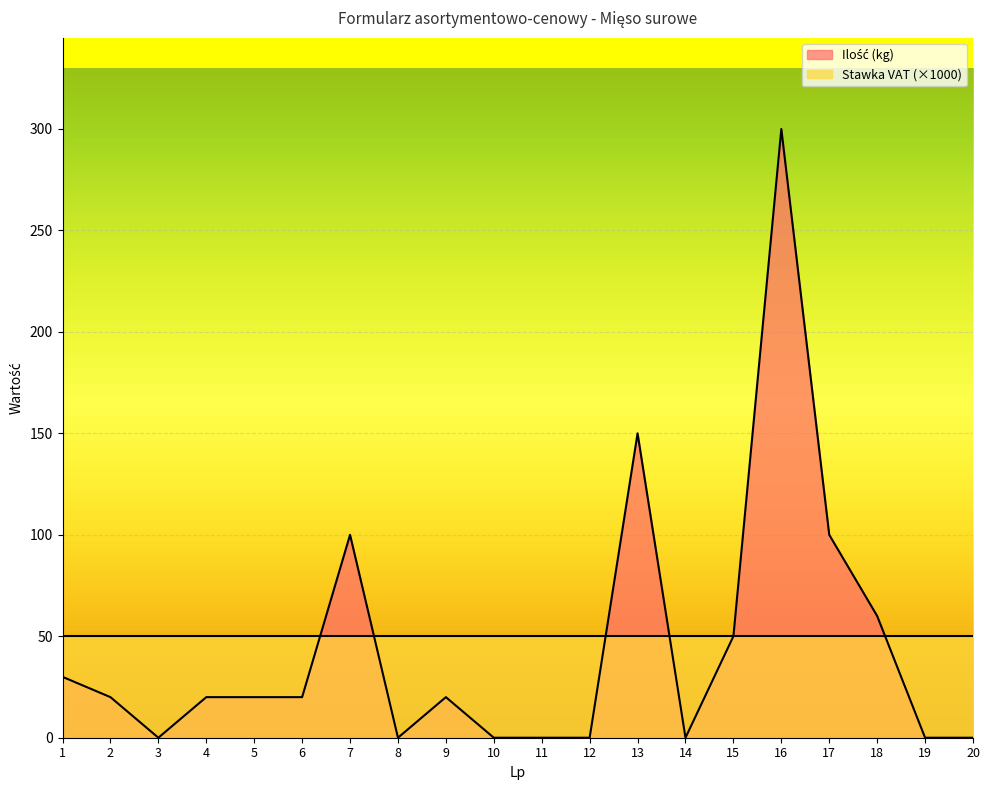

Rank the categories by value from lowest to highest.

3, 8, 10, 11, 12, 14, 19, 20, 2, 4, 5, 6, 9, 1, 15, 18, 7, 17, 13, 16